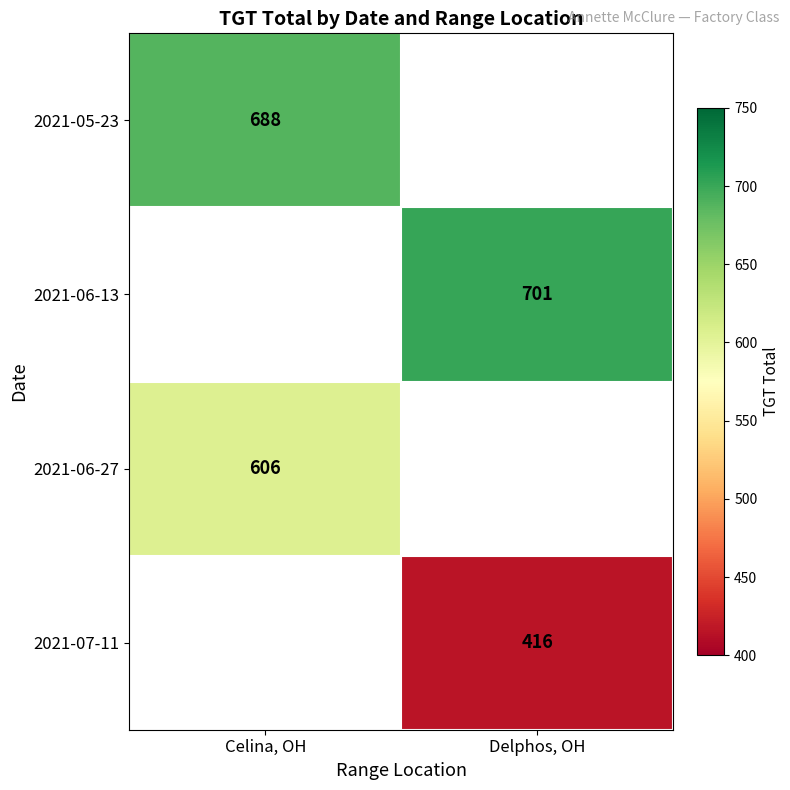

Is the value of 2021-05-23 at Celina, OH greater than the value of 2021-06-13 at Delphos, OH?

No